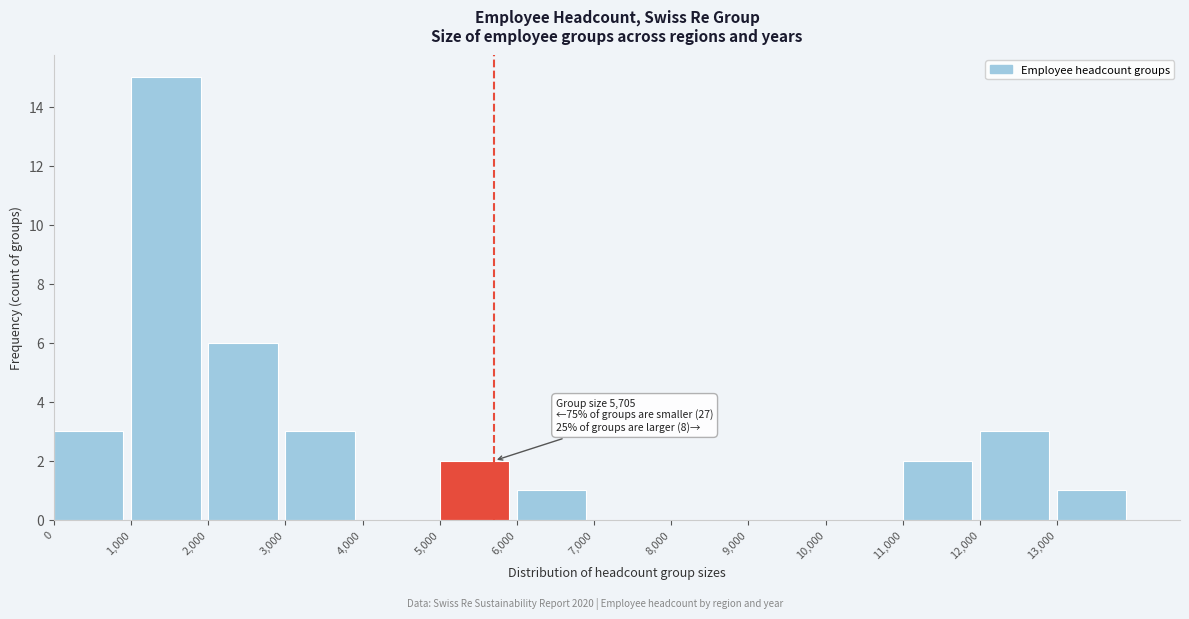

Over which range of the x-axis is the bar tallest?

1000 to 2000